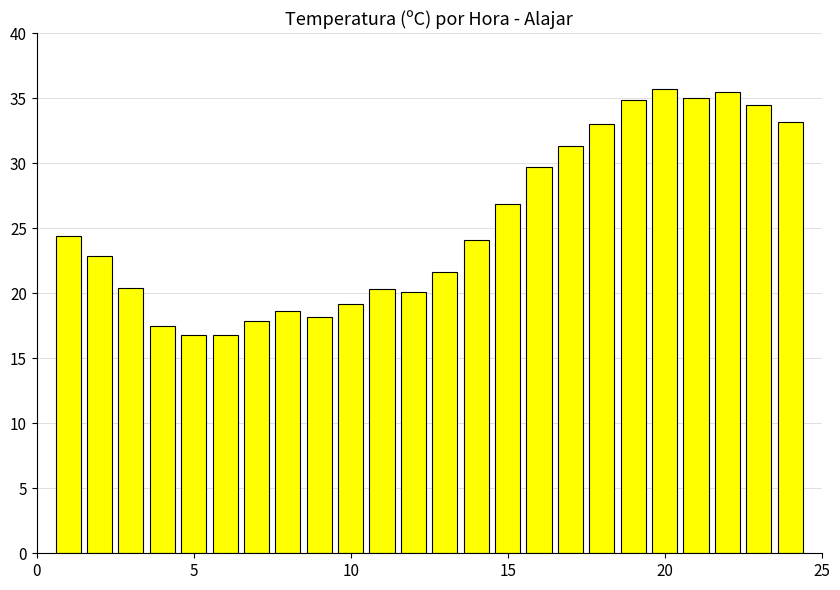

What is the sum of all values?

608.5